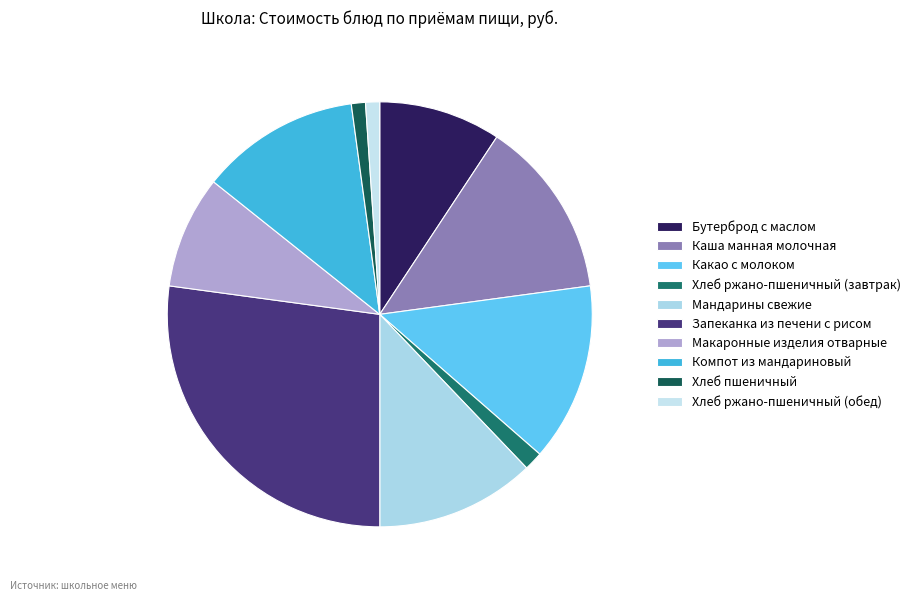

What percentage is the Какао с молоком slice, to the nearest percent?

14%